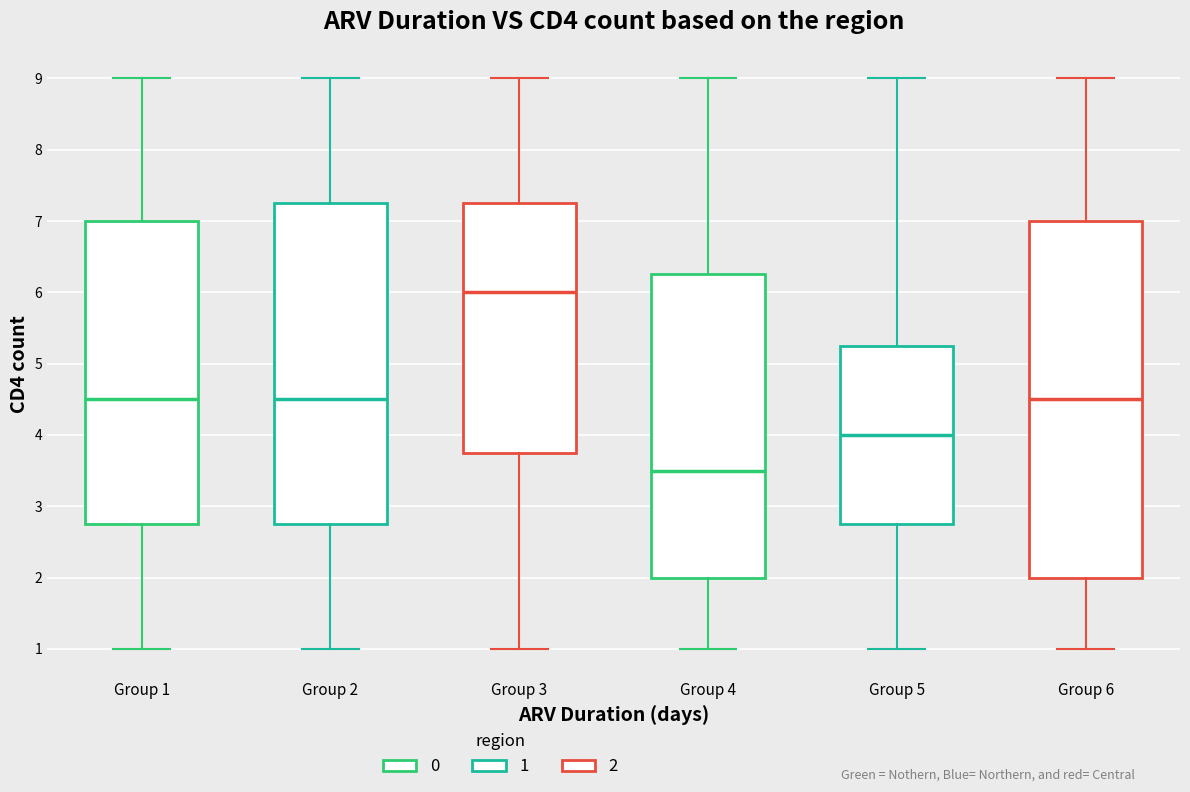

Where is the upper edge of the box for Group 4 on the y-axis? The values are not printed on the chart, so give them approximately, as read against the axis.

6.3